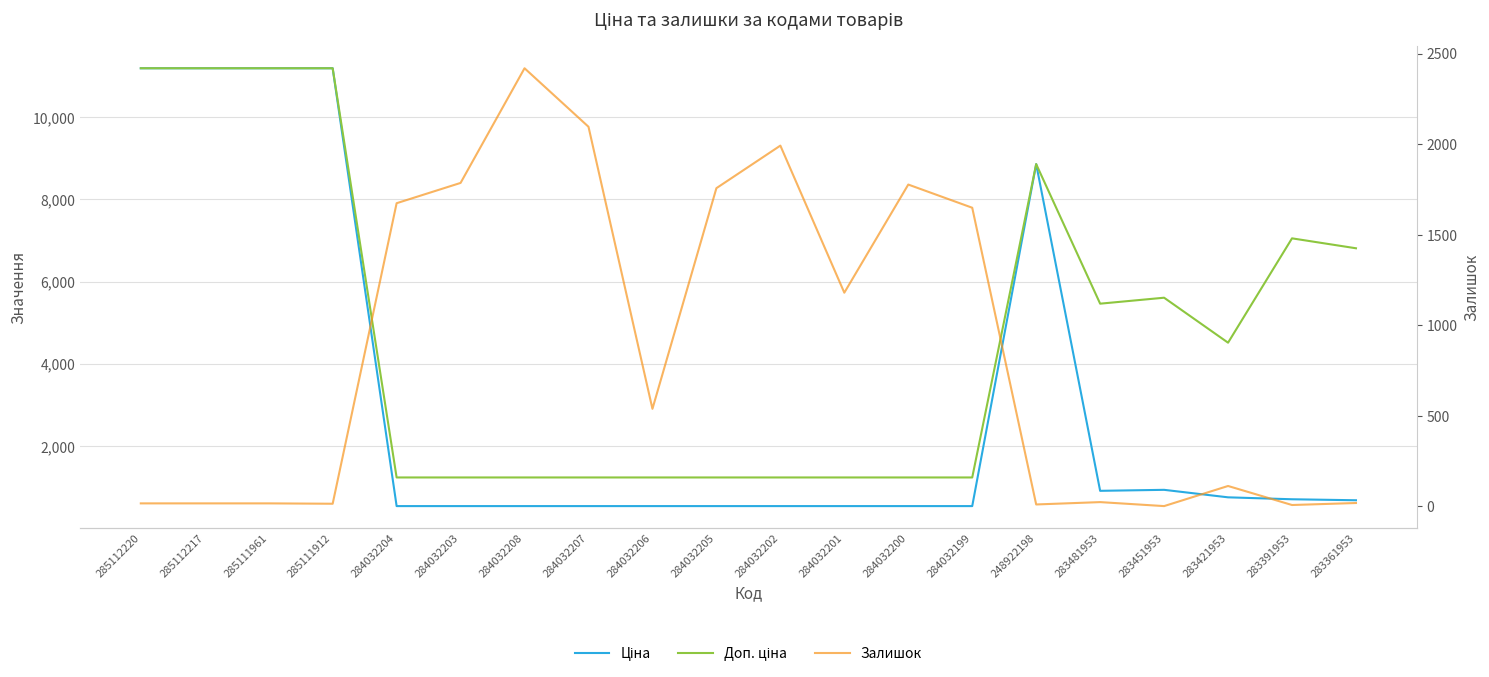

True or false: Залишок has a value of 2348.1 at 284032204.

False